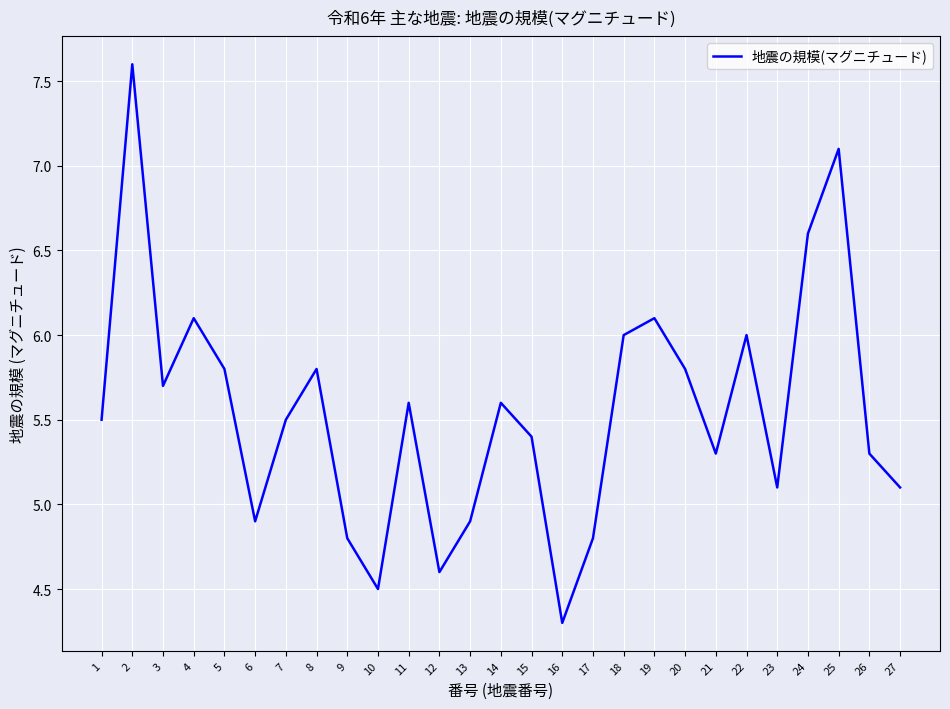

True or false: the data shows 11.0 at 2.

False